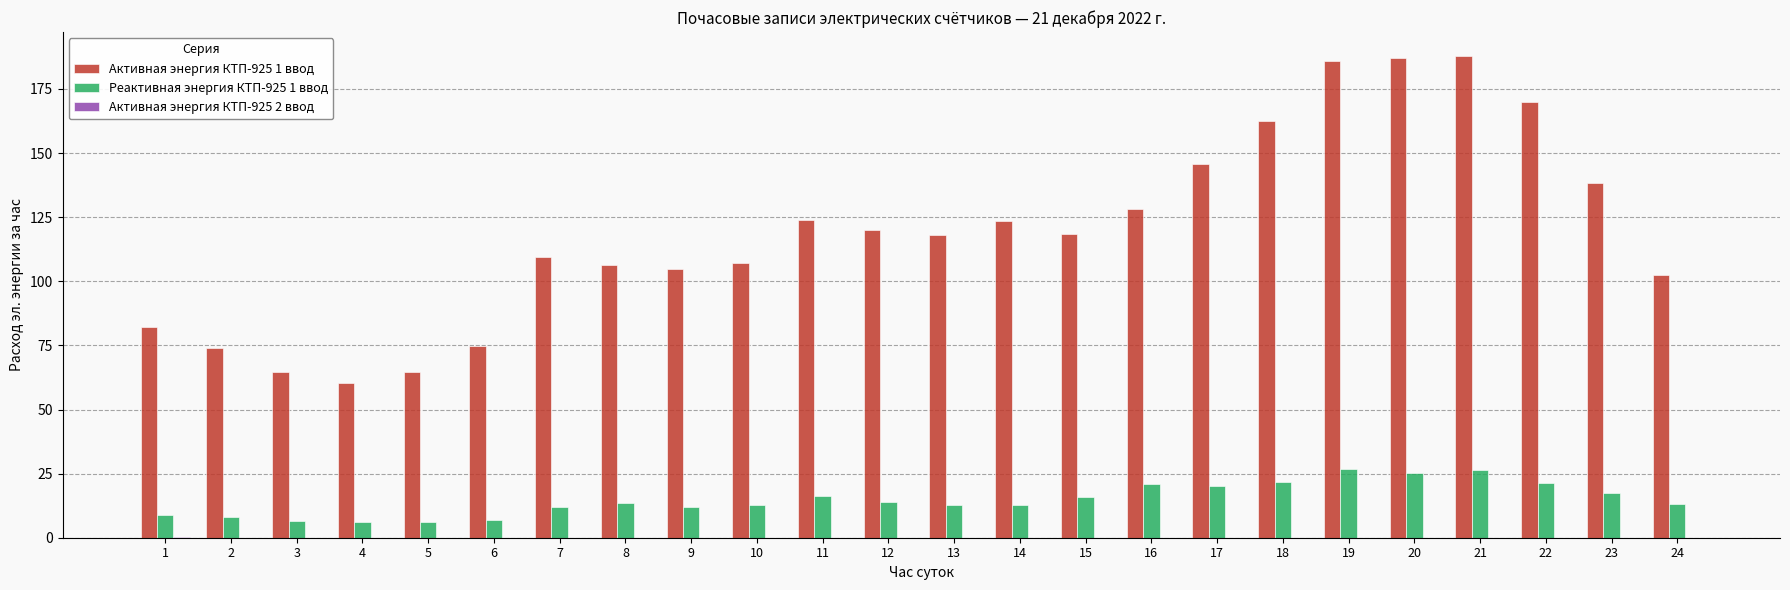

What is the greatest value displayed?

187.8